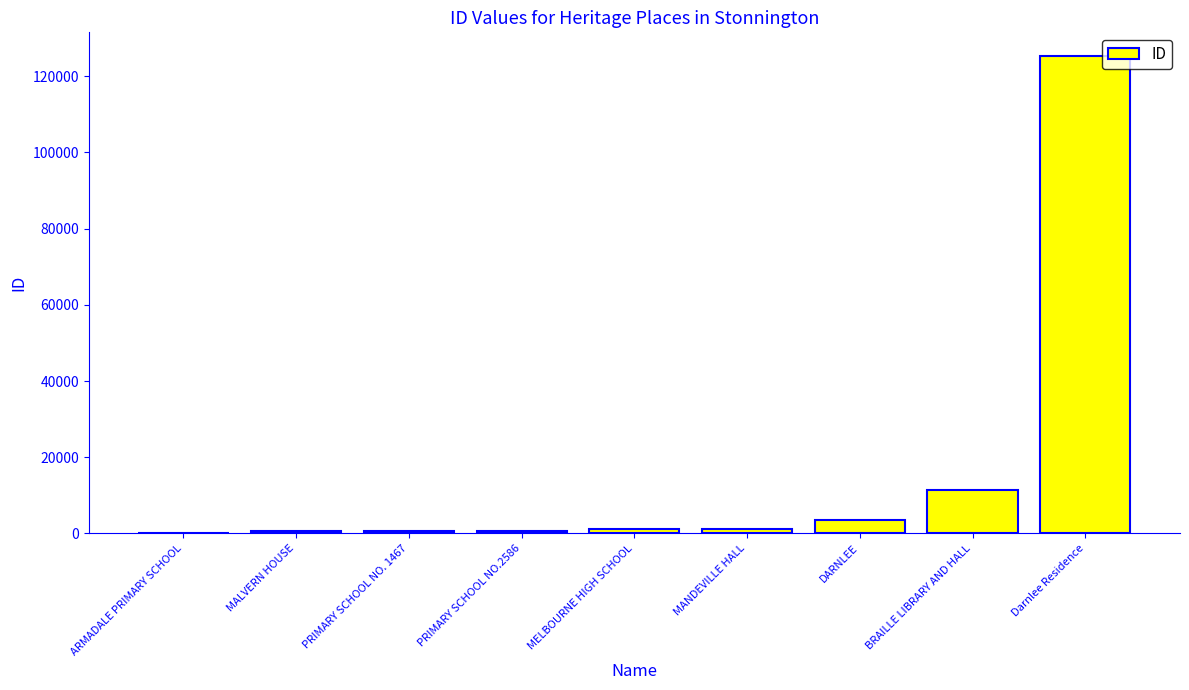

Where is the data nearest to the value 62648?

BRAILLE LIBRARY AND HALL